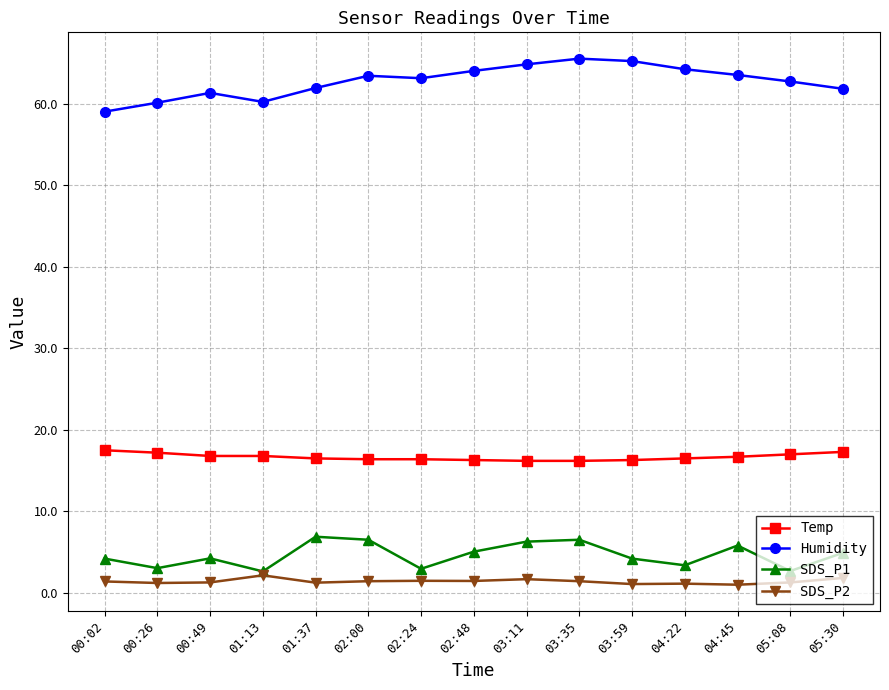

What is the average value of the Humidity series?

62.7